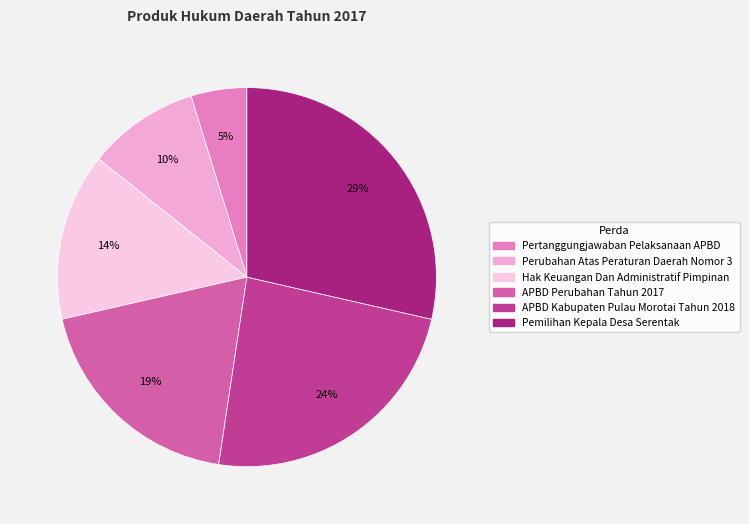

How many slices are in this pie chart?

6